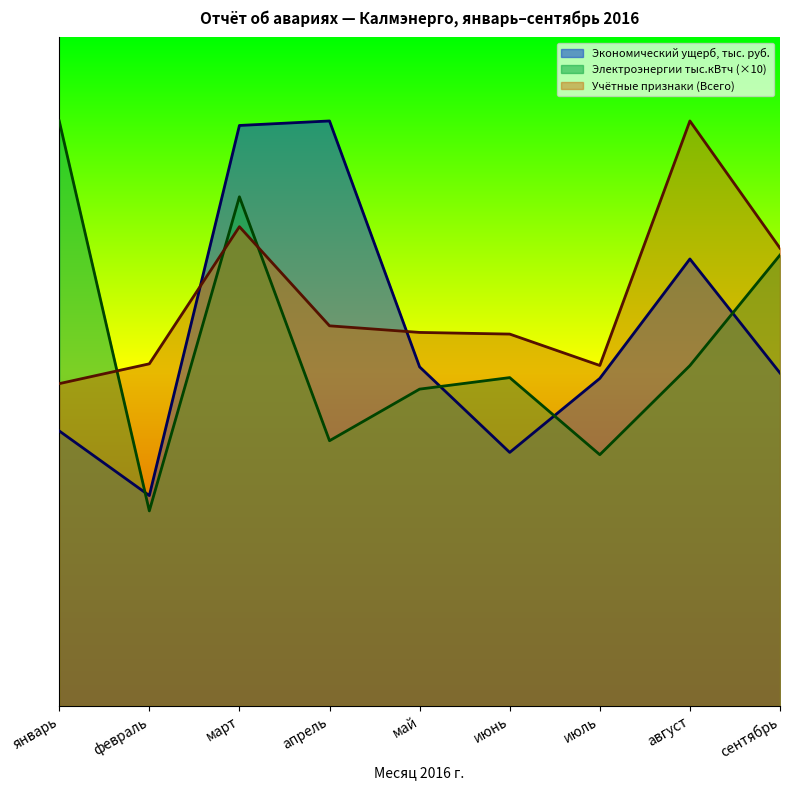

What is the sum of the Экономический ущерб, тыс. руб. values at июль and апрель?

545.9